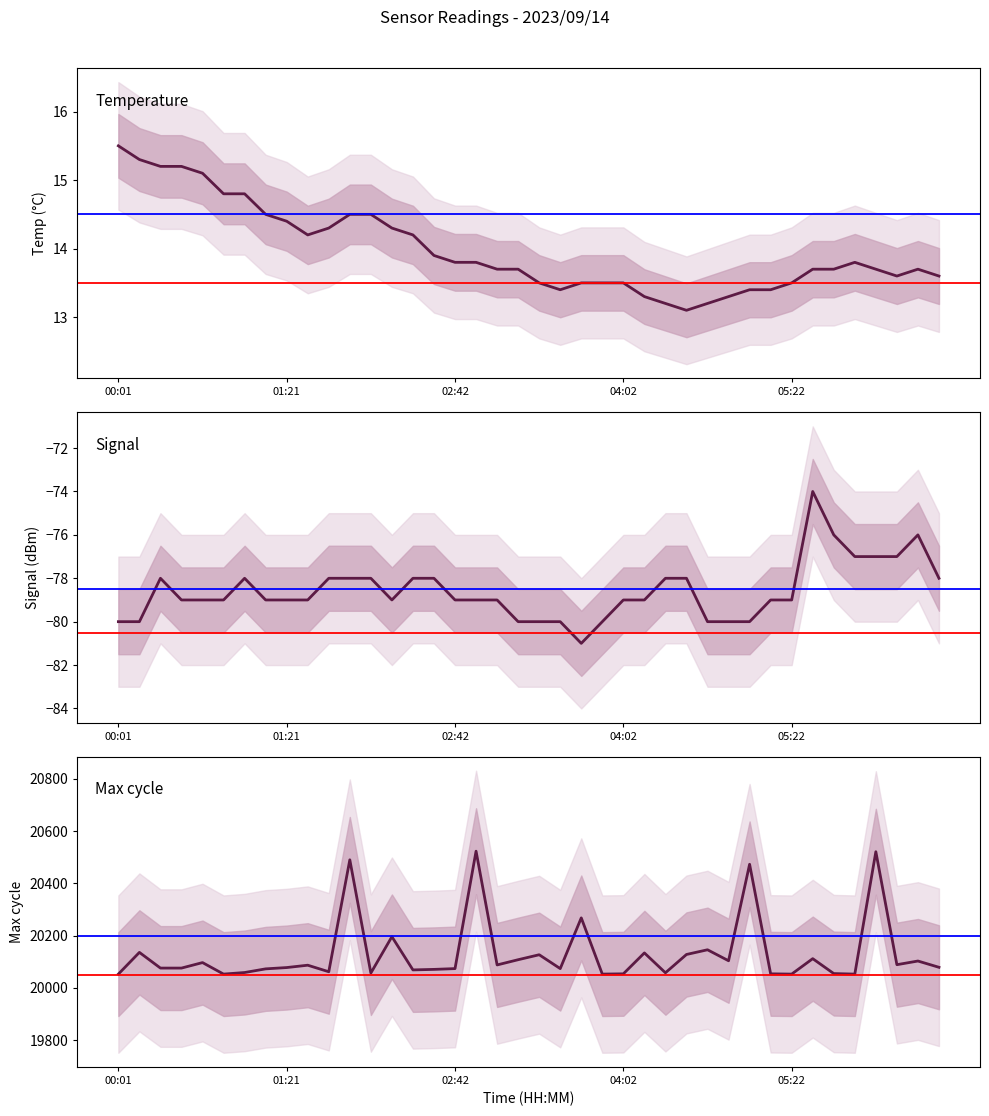

At which category is the sum across all series the highest?

17